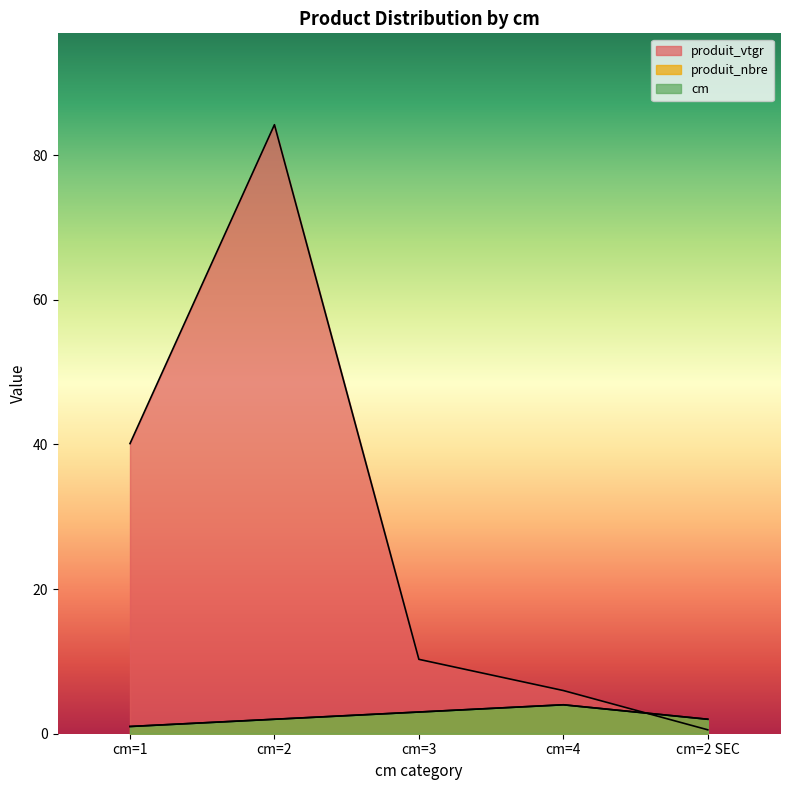

After their last crossing, which series has the higher values: produit_nbre or produit_vtgr?

produit_nbre